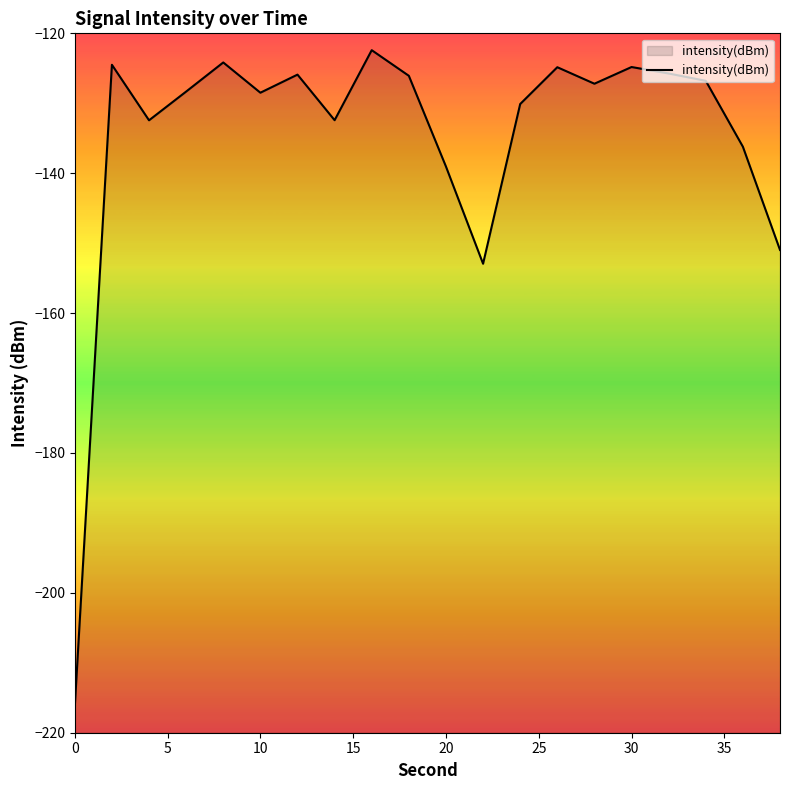

What is the difference between the maximum and minimum values?

93.9